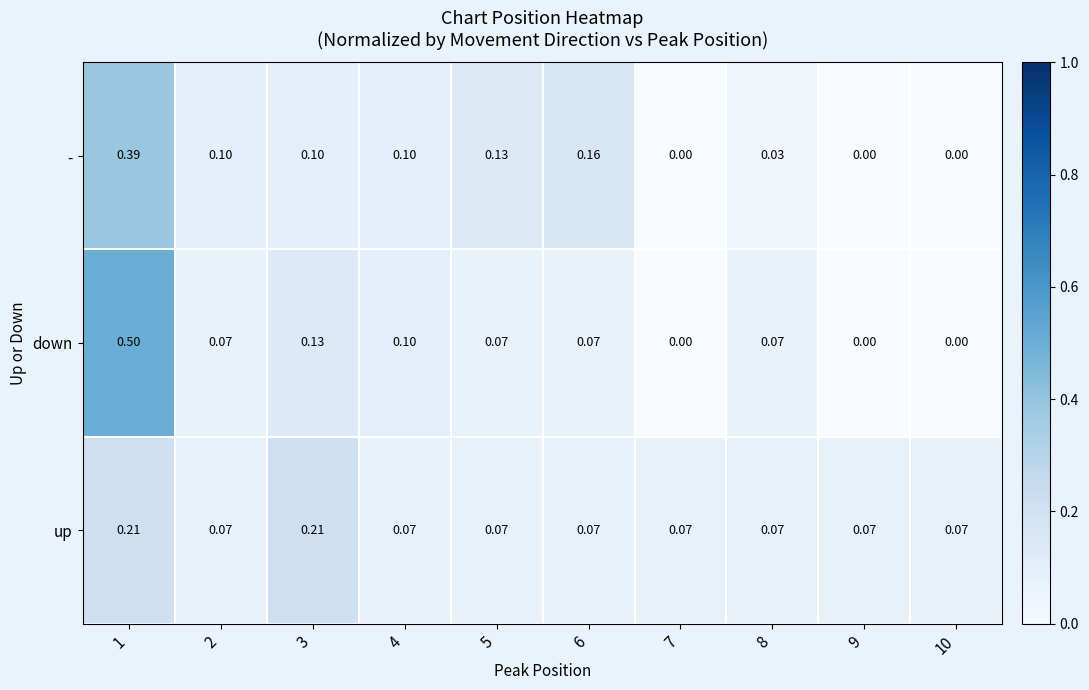

Is the value of down at 8 greater than the value of - at 8?

Yes